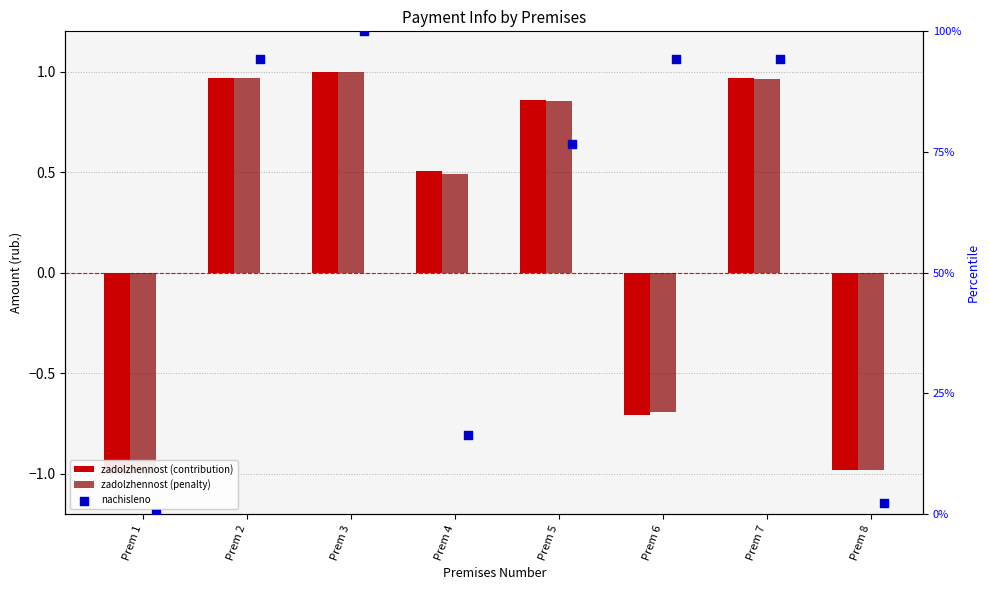

Which series has the largest total across all categories?

nachisleno